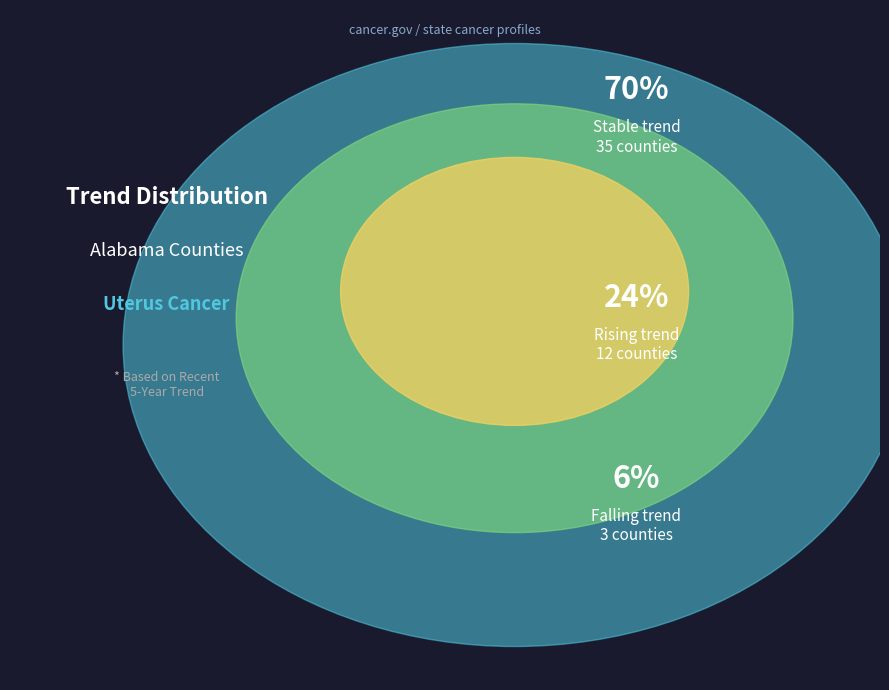

To the nearest percent, what portion does stable represent?

70%